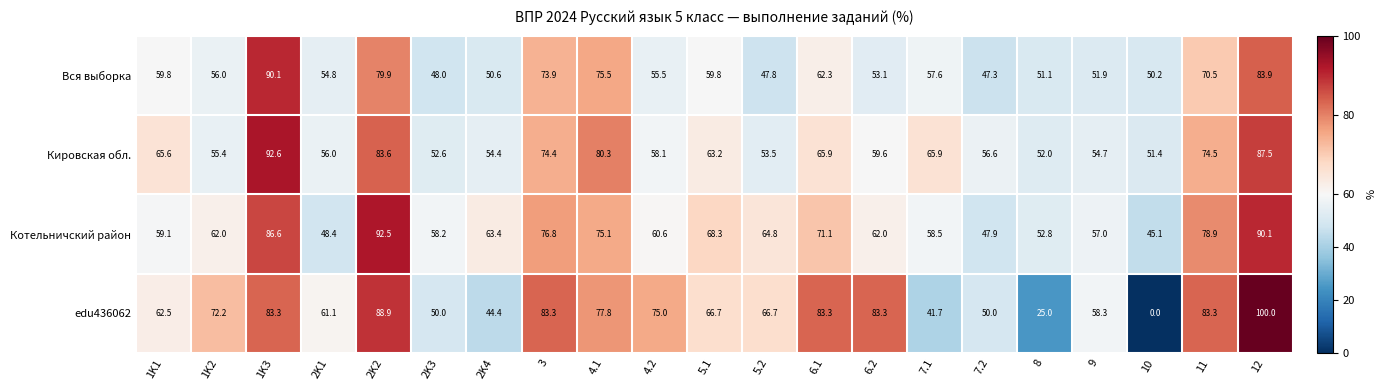

How many categories are shown in the chart?

21